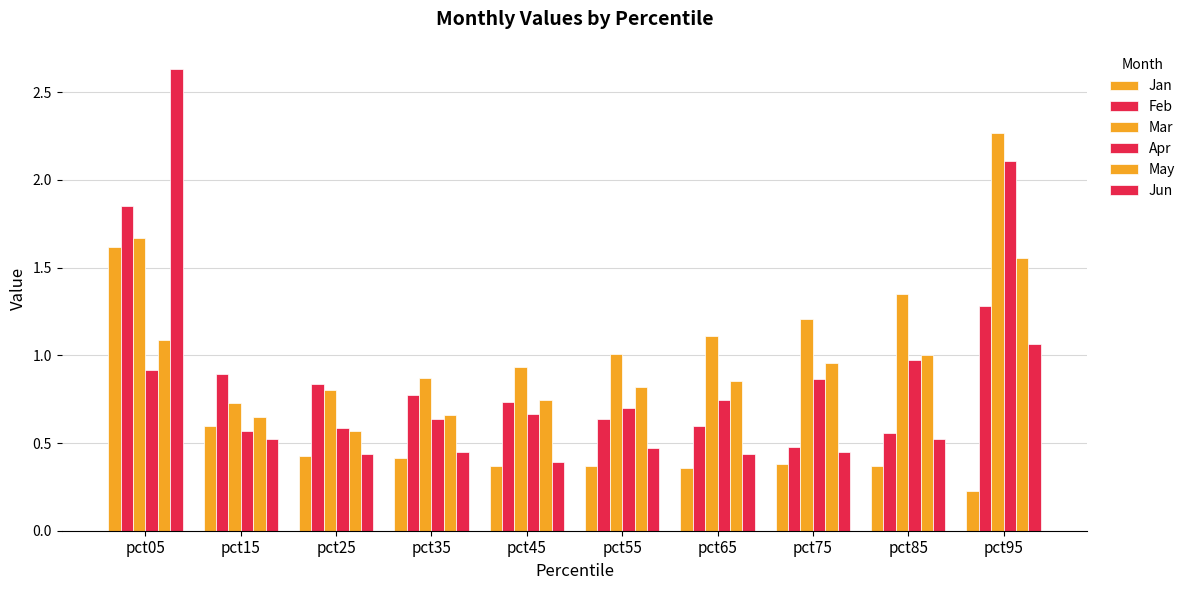

Which series has the largest range (max minus min)?

Jun